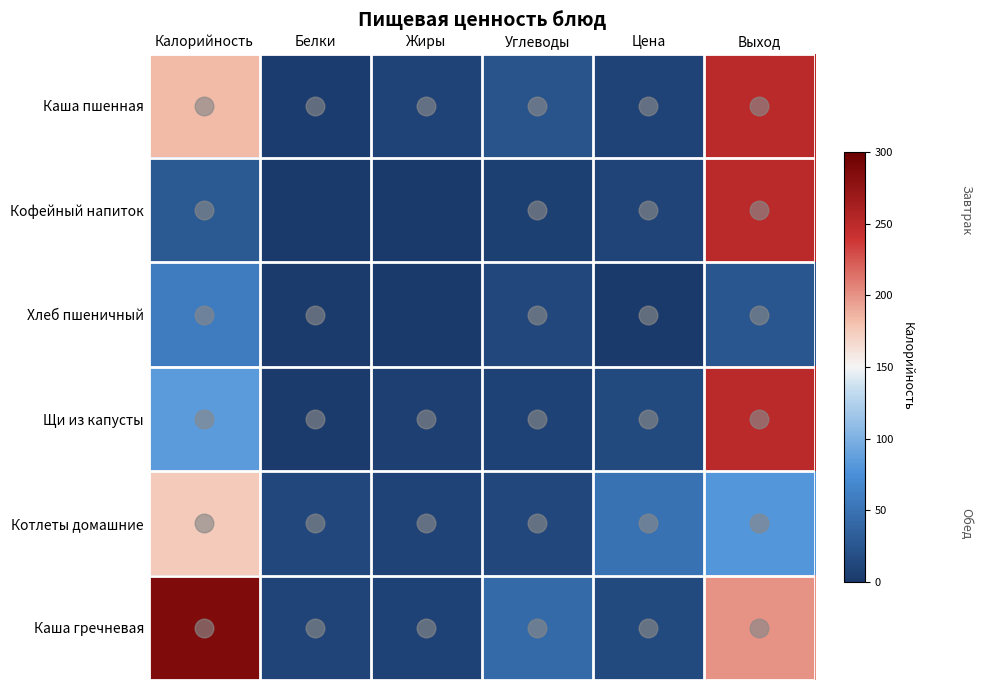

Reading left to right, list all the values displayed in this chart.

Каша пшенная: Калорийность=183	Белки=3	Жиры=9	Углеводы=23	Цена=9	Выход=250
Кофейный напиток: Калорийность=27	Белки=0	Жиры=0	Углеводы=7	Цена=10	Выход=250
Хлеб пшеничный: Калорийность=58	Белки=2	Жиры=0	Углеводы=12	Цена=1	Выход=25
Щи из капусты: Калорийность=84	Белки=2	Жиры=5	Углеводы=8	Цена=15	Выход=250
Котлеты домашние: Калорийность=175	Белки=12	Жиры=9	Углеводы=12	Цена=50	Выход=80
Каша гречневая: Калорийность=287	Белки=10	Жиры=8	Углеводы=43	Цена=15	Выход=200